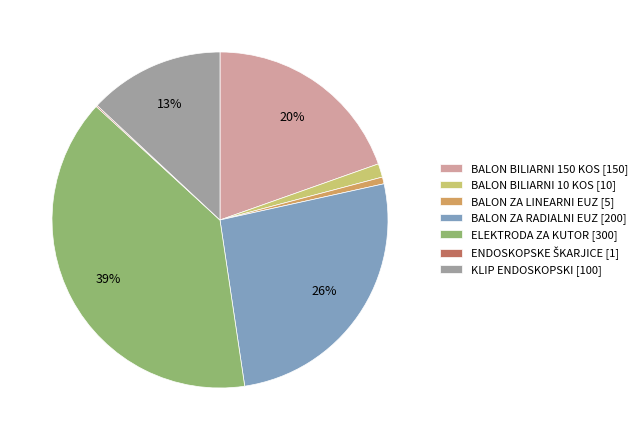

To the nearest percent, what is the average slice percentage?

14%